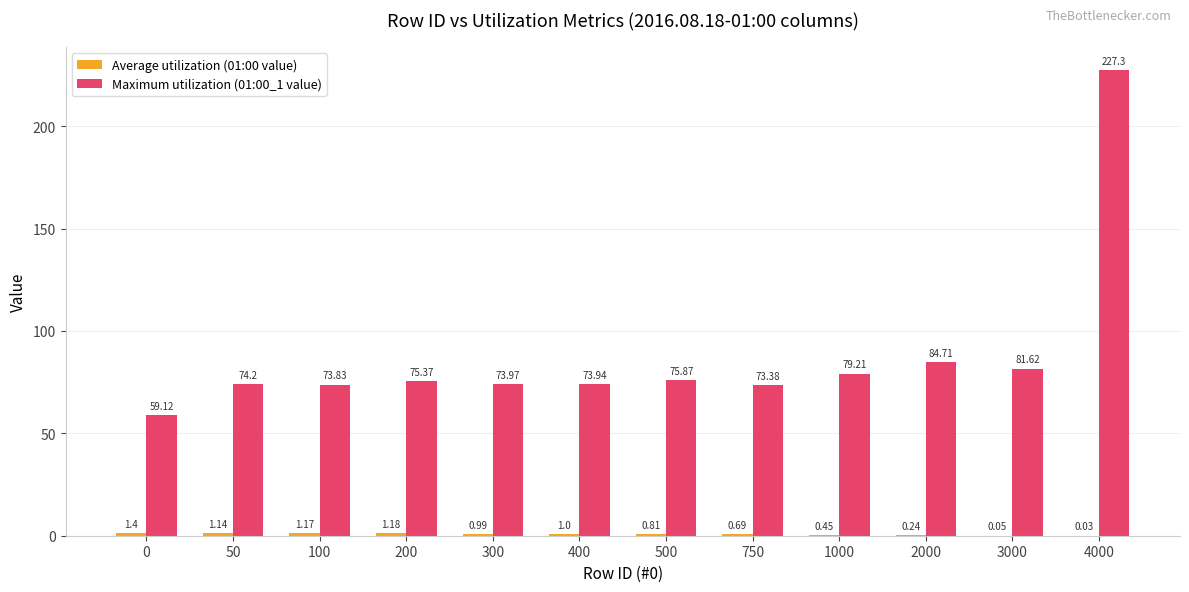

At which category is the sum across all series the highest?

4000